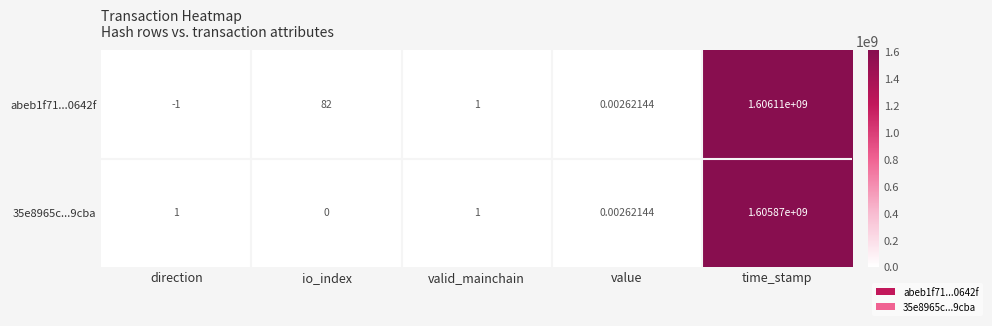

What is the spread (max minus min) of values at time_stamp?

240000.0